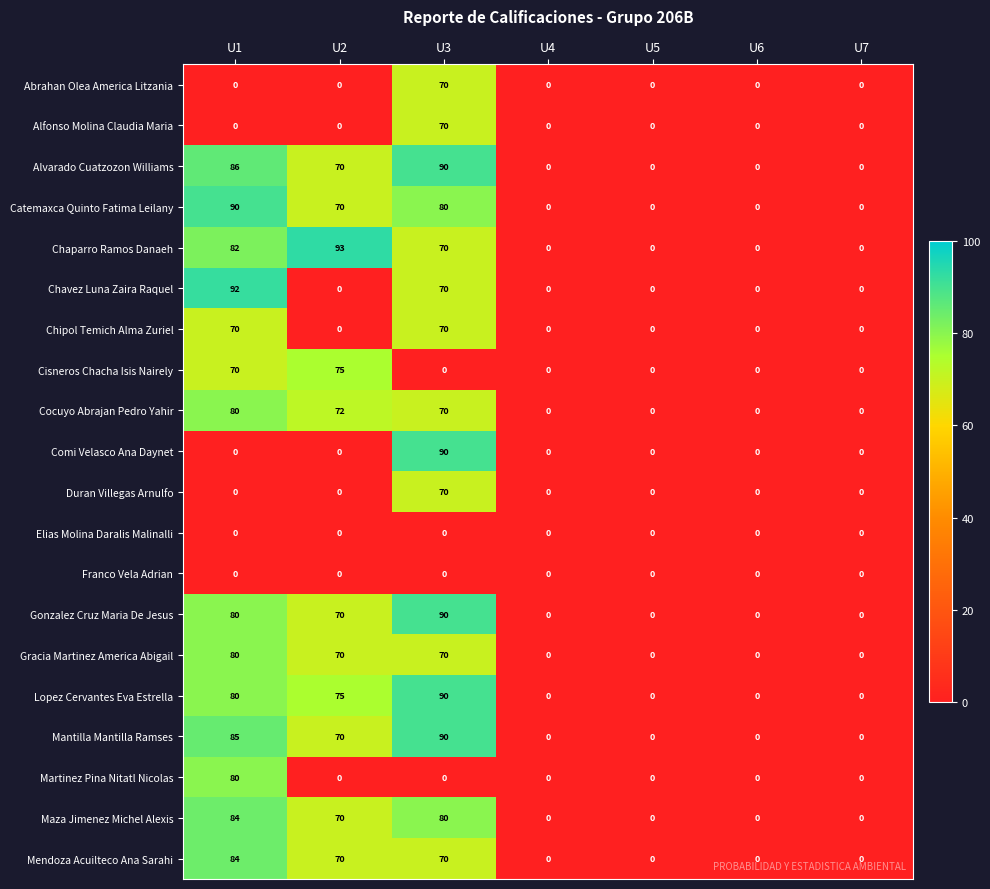

The value of Mendoza Acuilteco Ana Sarahi at U6 is -25. True or false?

False